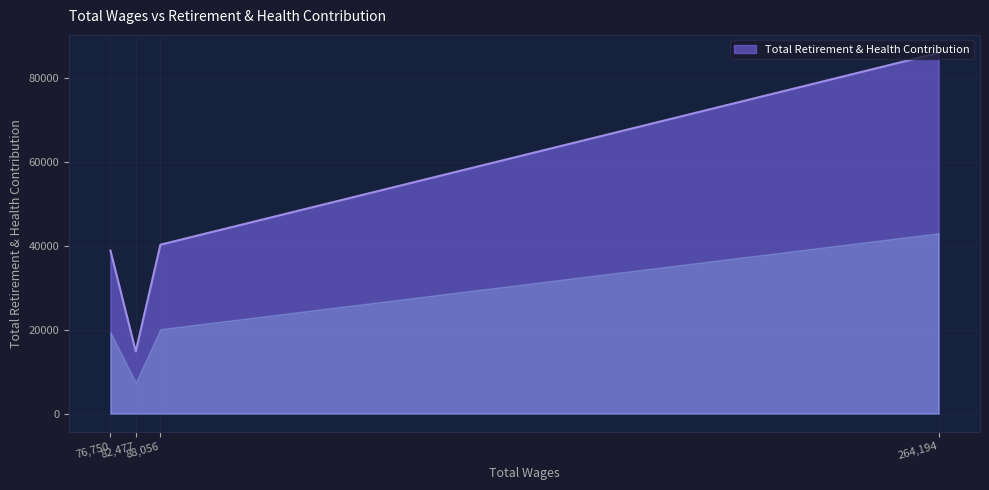

What is the smallest value displayed?

14820